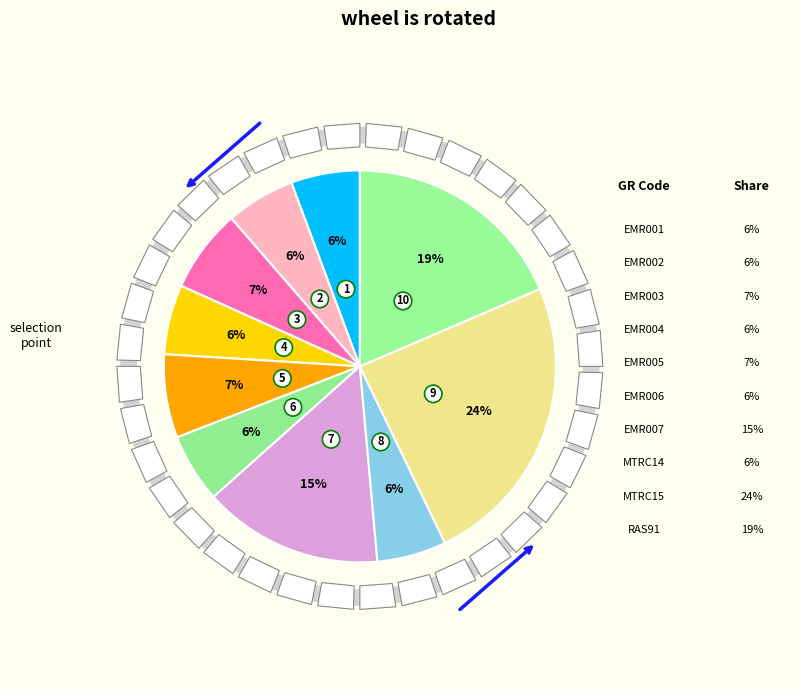

To the nearest percent, what is the combined percentage of EMR004 and EMR007?

21%